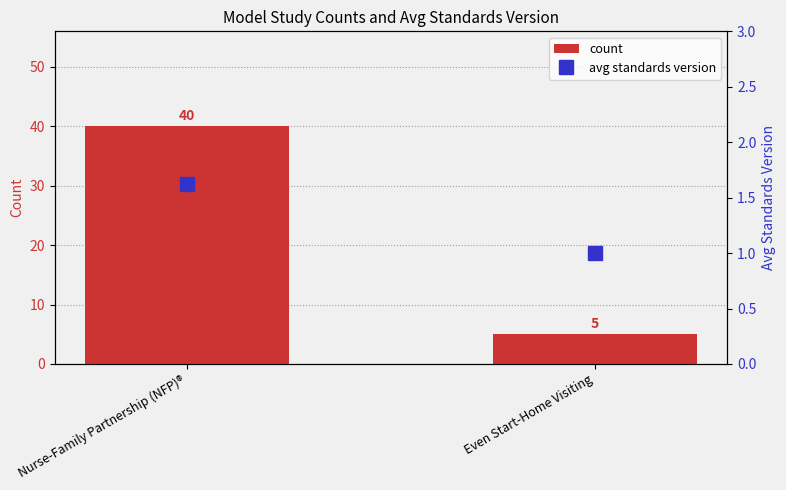

Reading left to right, extract all data points from this chart.

count: 40.0	5.0
avg standards version: 1.6	1.0